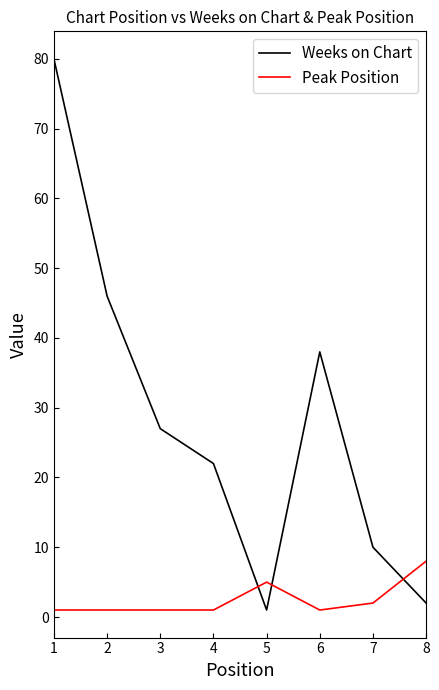

Reading left to right, what are all the values shown in this chart?

Weeks on Chart: 80	46	27	22	1	38	10	2
Peak Position: 1	1	1	1	5	1	2	8